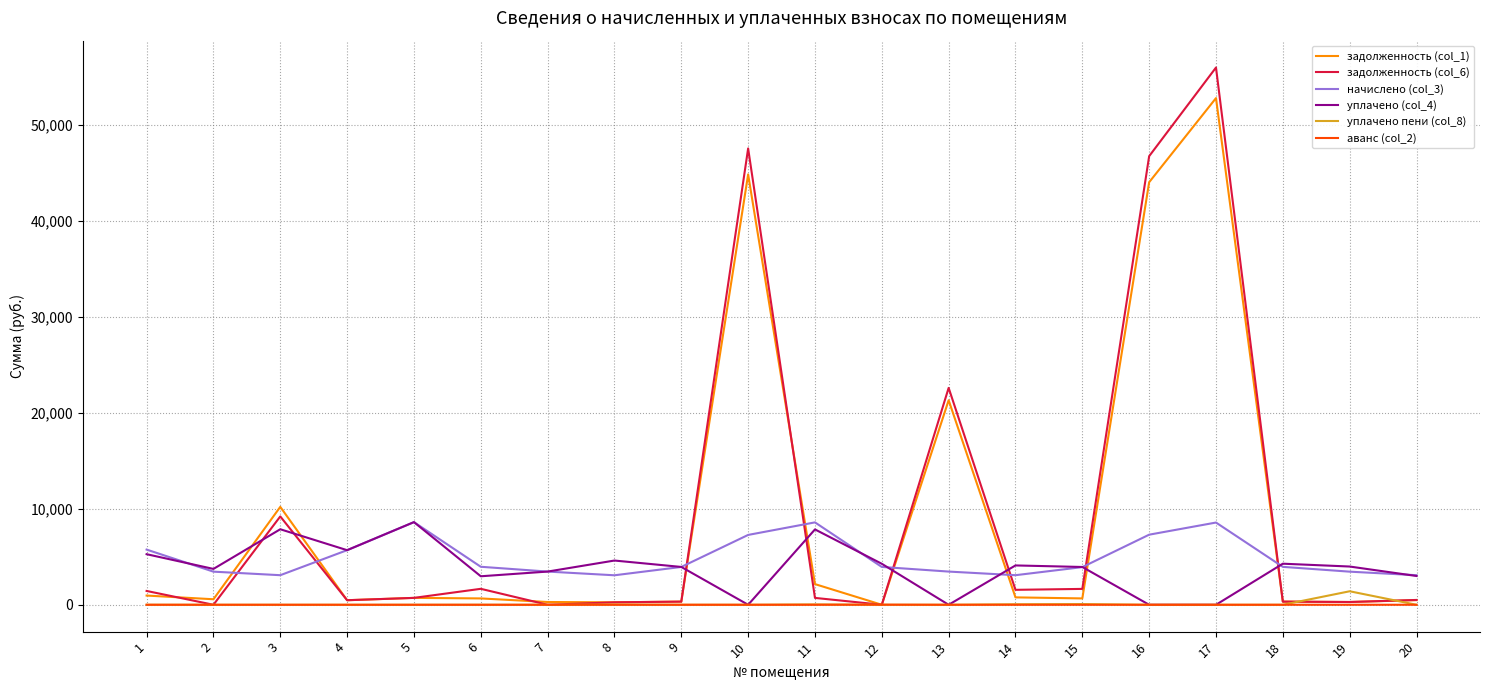

At which label does задолженность (col_1) first exceed 661?

1